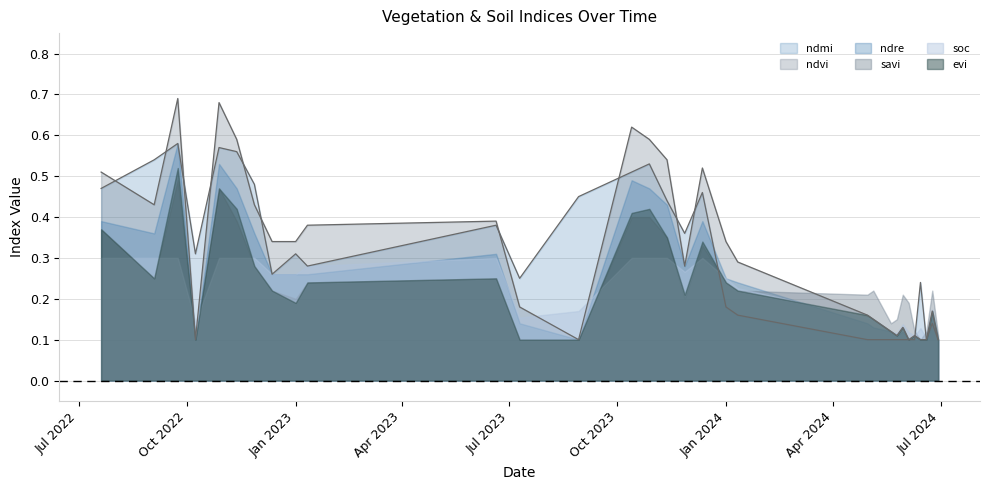

List the labels in order of ndmi value, largest first.

23-09-2022, 28-10-2022, 12-11-2022, 03-09-2022, 28-10-2023, 13-10-2023, 27-11-2022, 20-07-2022, 12-12-2023, 29-08-2023, 12-11-2023, 20-06-2023, 27-11-2023, 08-10-2022, 01-01-2023, 11-01-2023, 12-12-2022, 10-07-2023, 14-06-2024, 01-01-2024, 11-01-2024, 24-06-2024, 30-04-2024, 05-05-2024, 20-05-2024, 25-05-2024, 30-05-2024, 04-06-2024, 09-06-2024, 19-06-2024, 29-06-2024